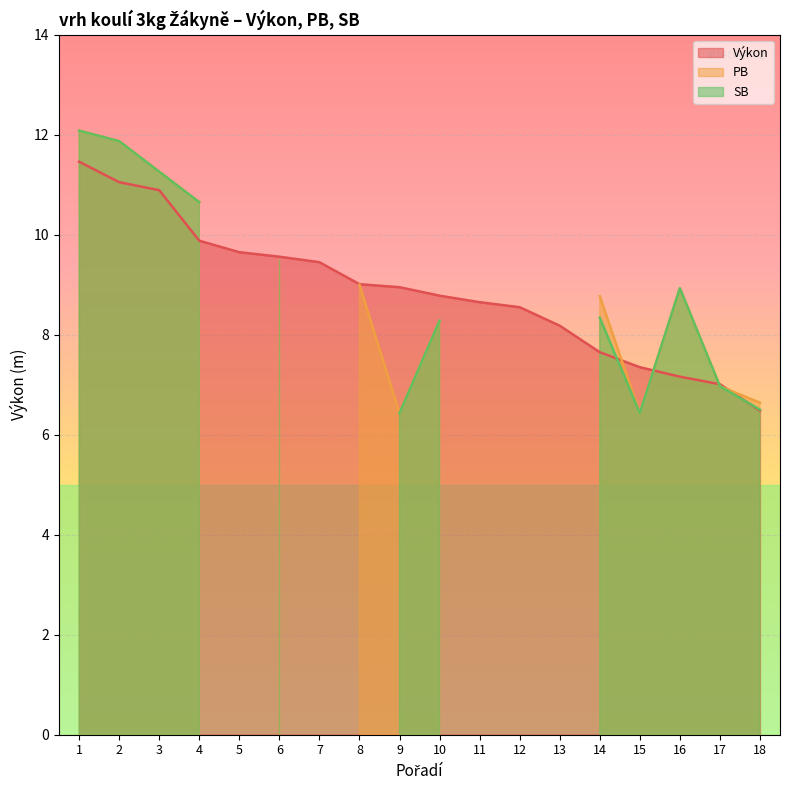

What value does the PB series have at 6?

9.5